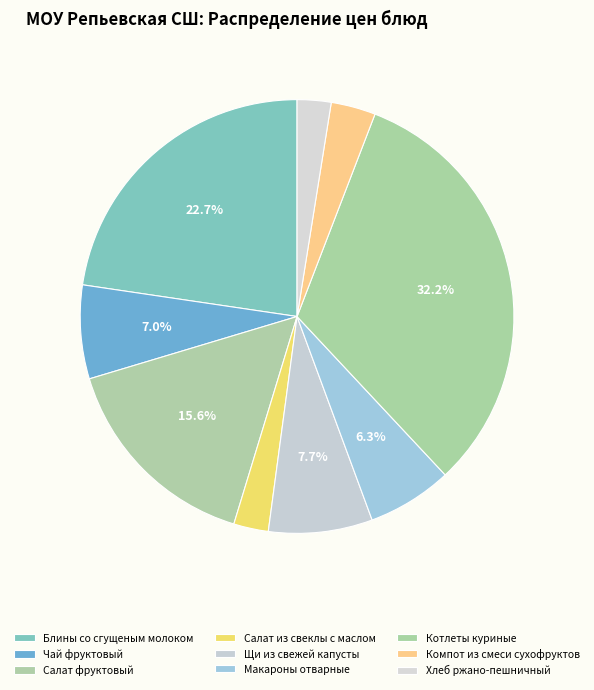

How many slices are in this pie chart?

9